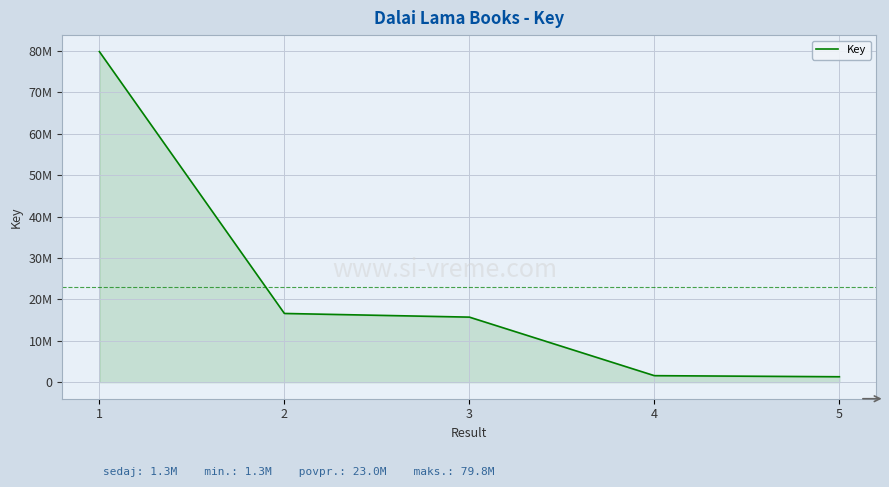

At which category does the chart reach its minimum across all series?

5